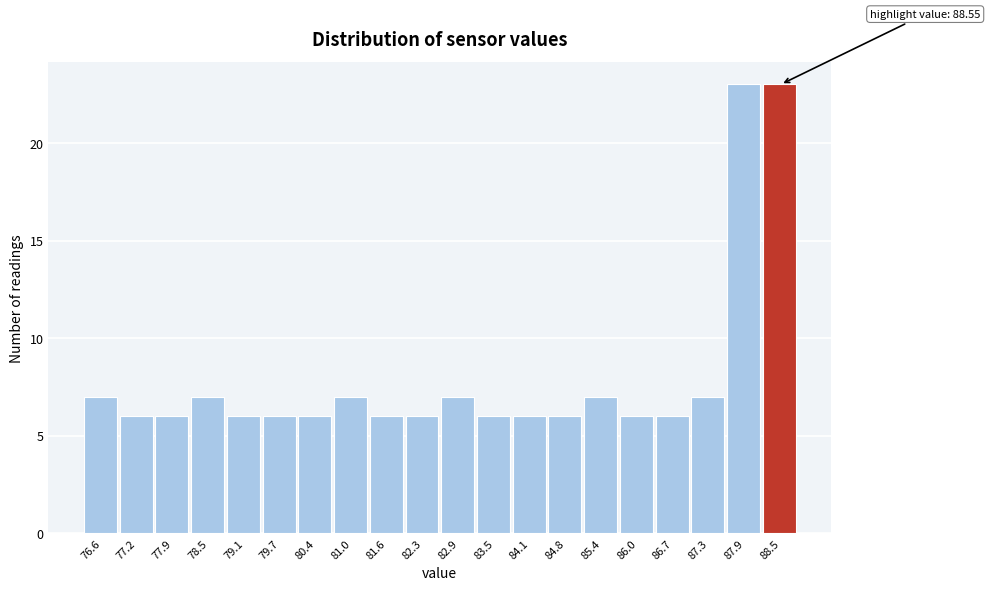

Reading left to right, transcribe all the data shown in this chart.

7	6	6	7	6	6	6	7	6	6	7	6	6	6	7	6	6	7	23	23